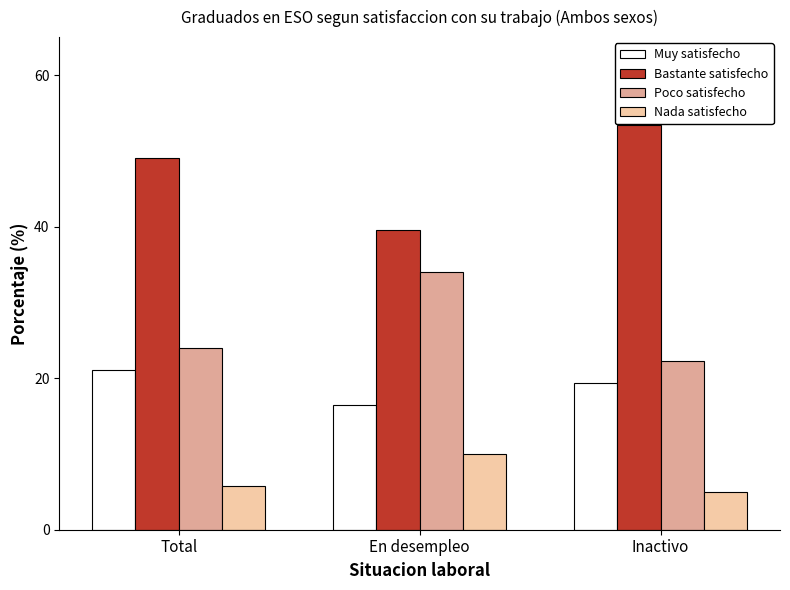

What position from the left is Total?

1